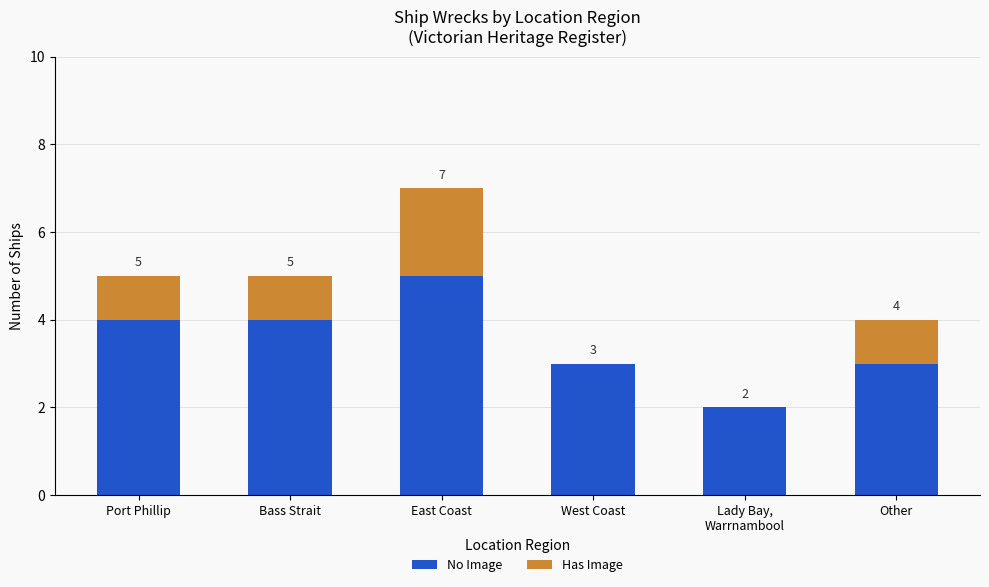

What are all the series names shown in the legend?

No Image, Has Image